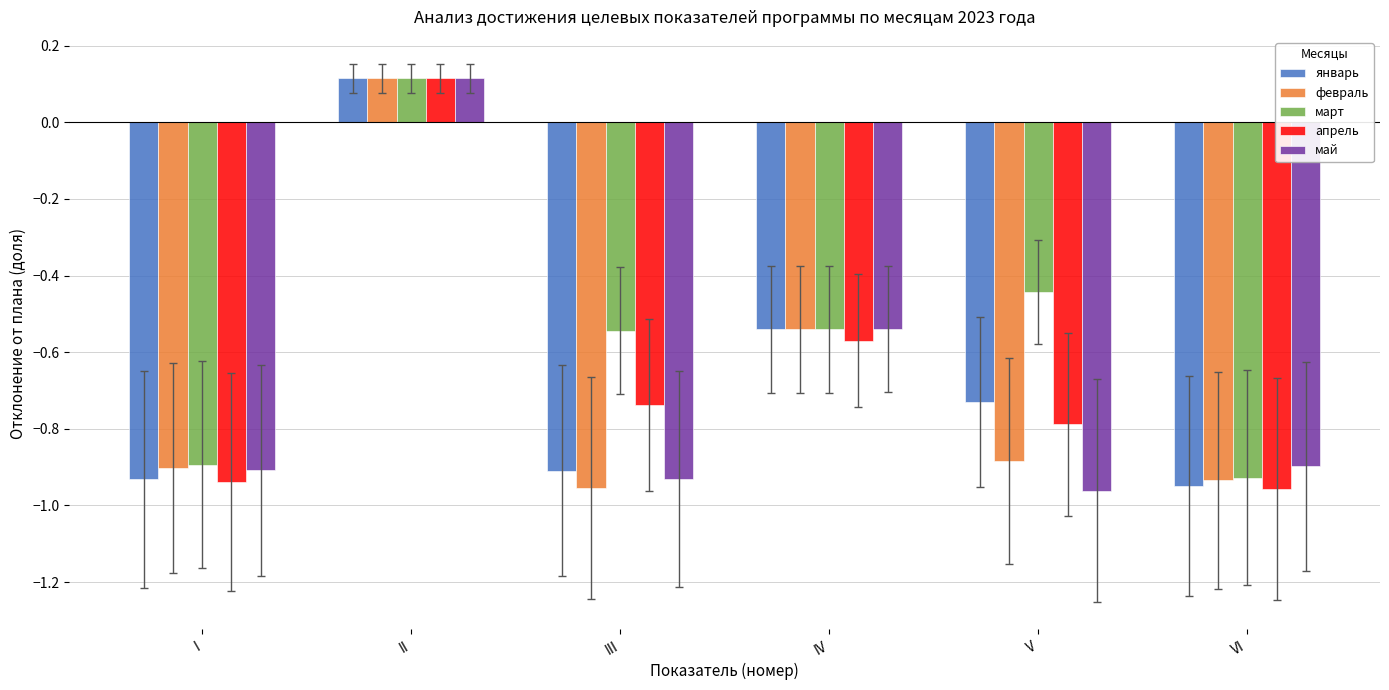

How many март values are between 0 and 1?

1